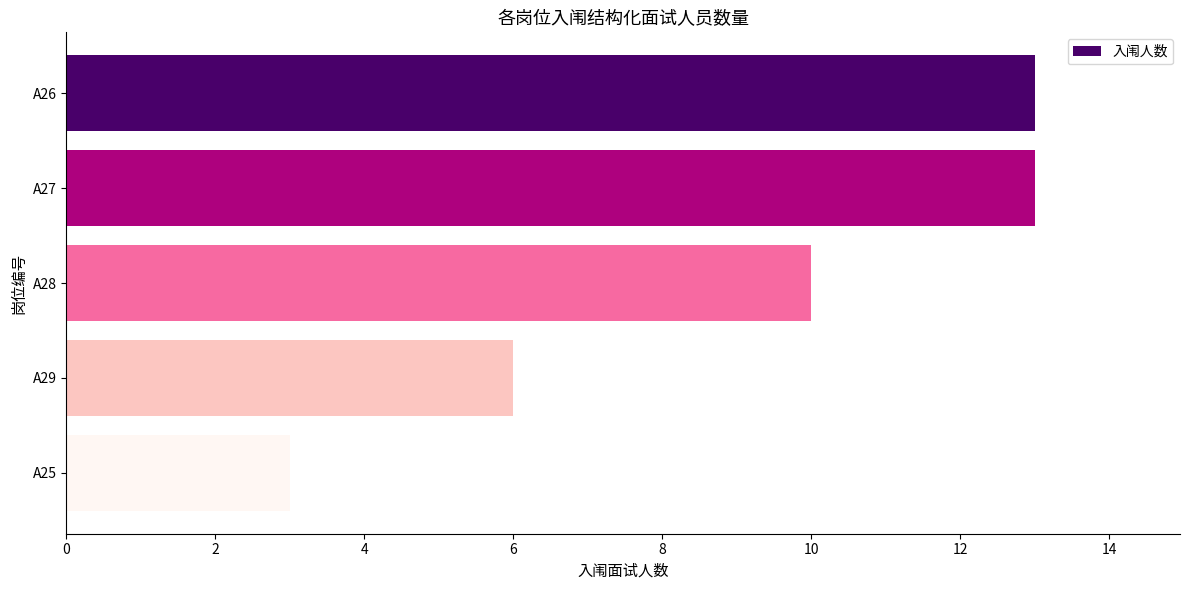

What is the maximum value shown in the chart?

13